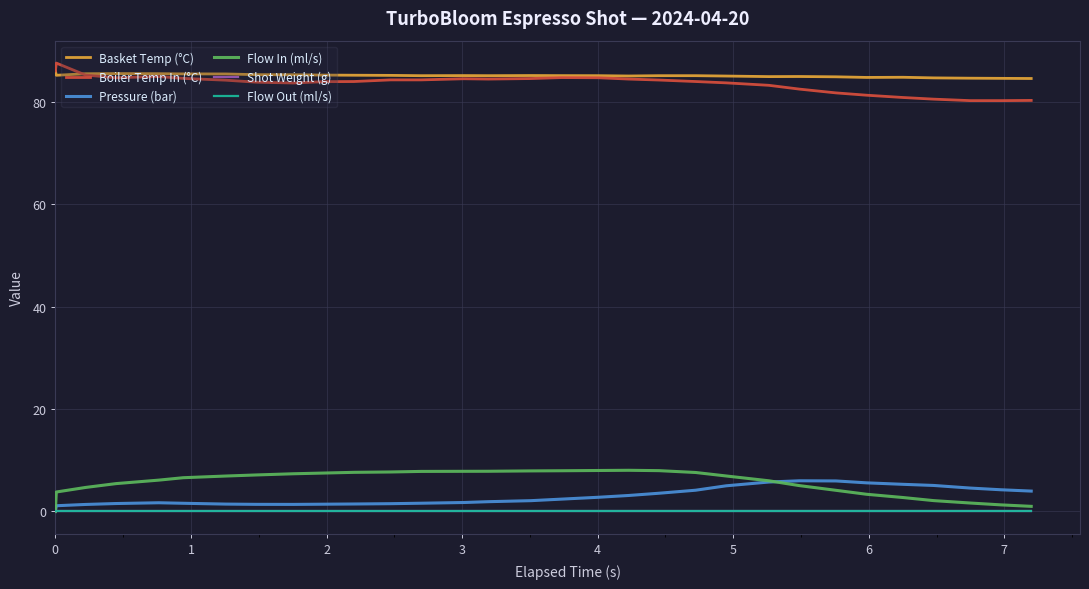

Does the chart display data point markers on the line(s)?

No